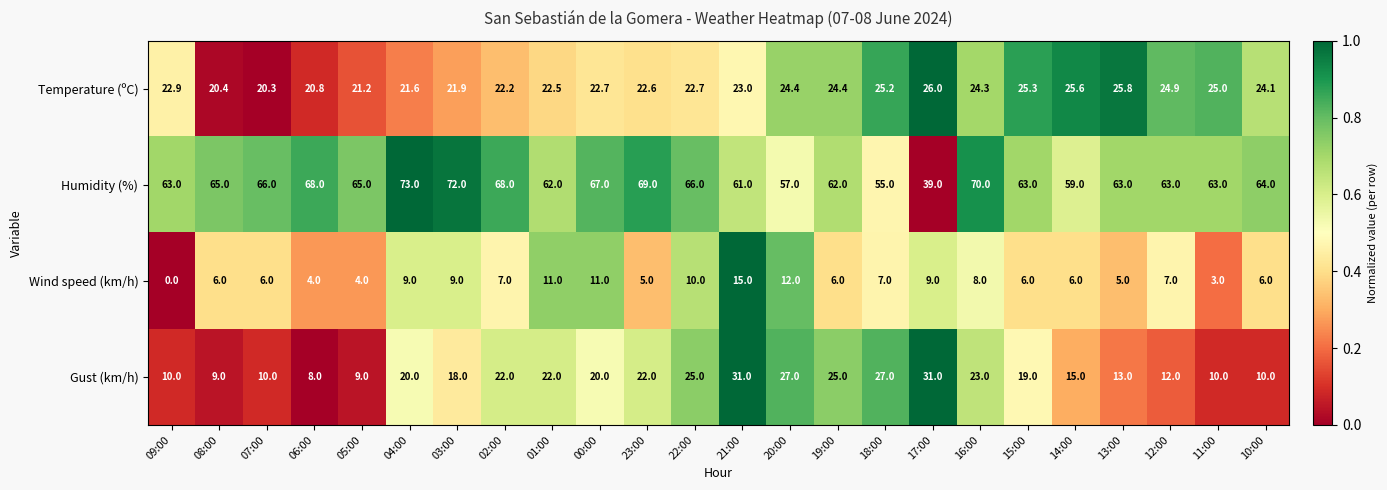

Which series has the widest spread of values?

Humidity (%)